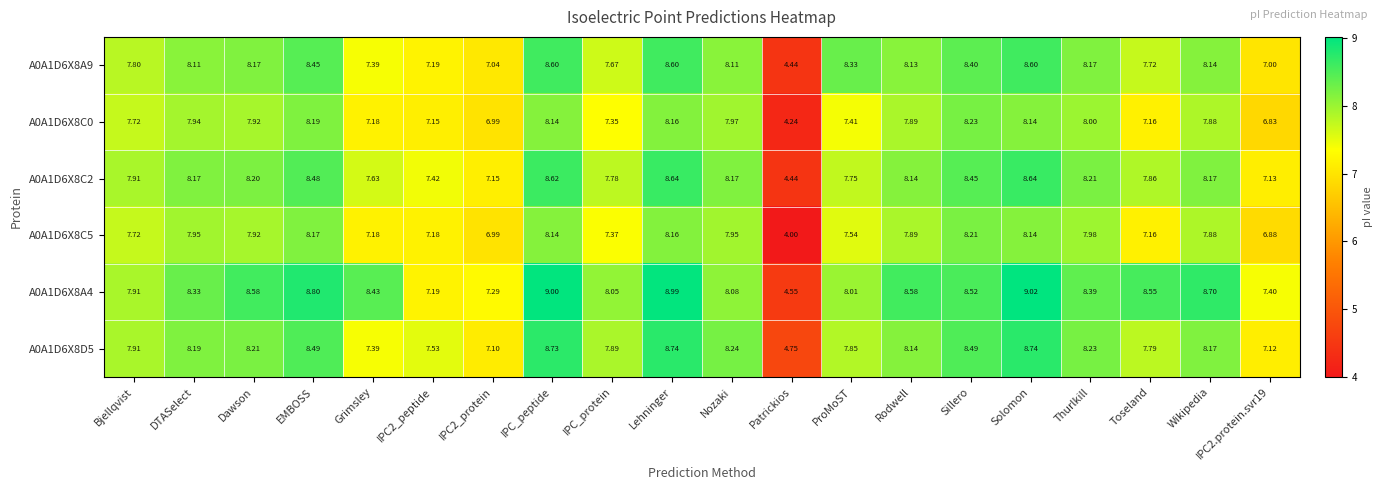

Count the number of categories in the chart.

20